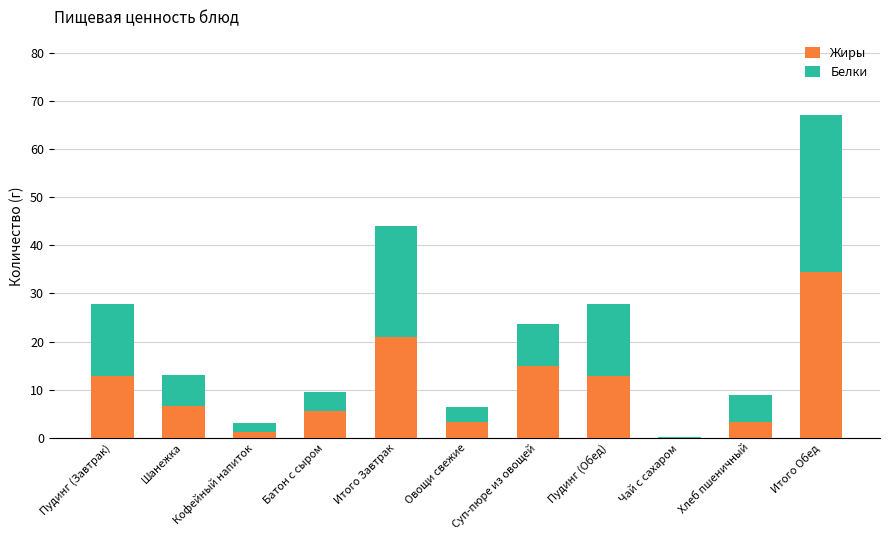

At which label does Жиры first exceed 6?

Пудинг (Завтрак)